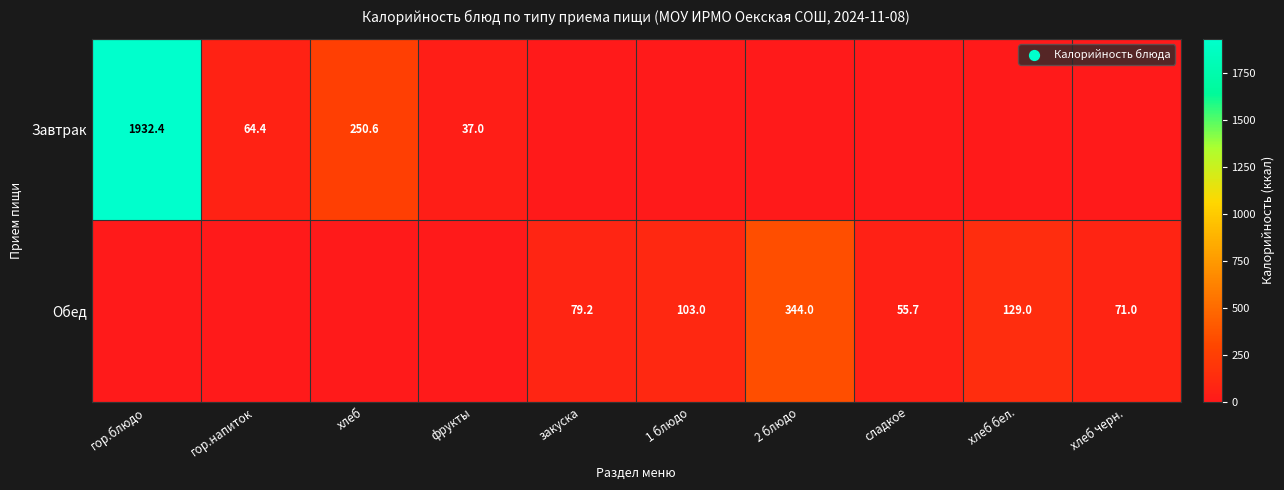

The value of Завтрак at хлеб is 149.0. True or false?

False